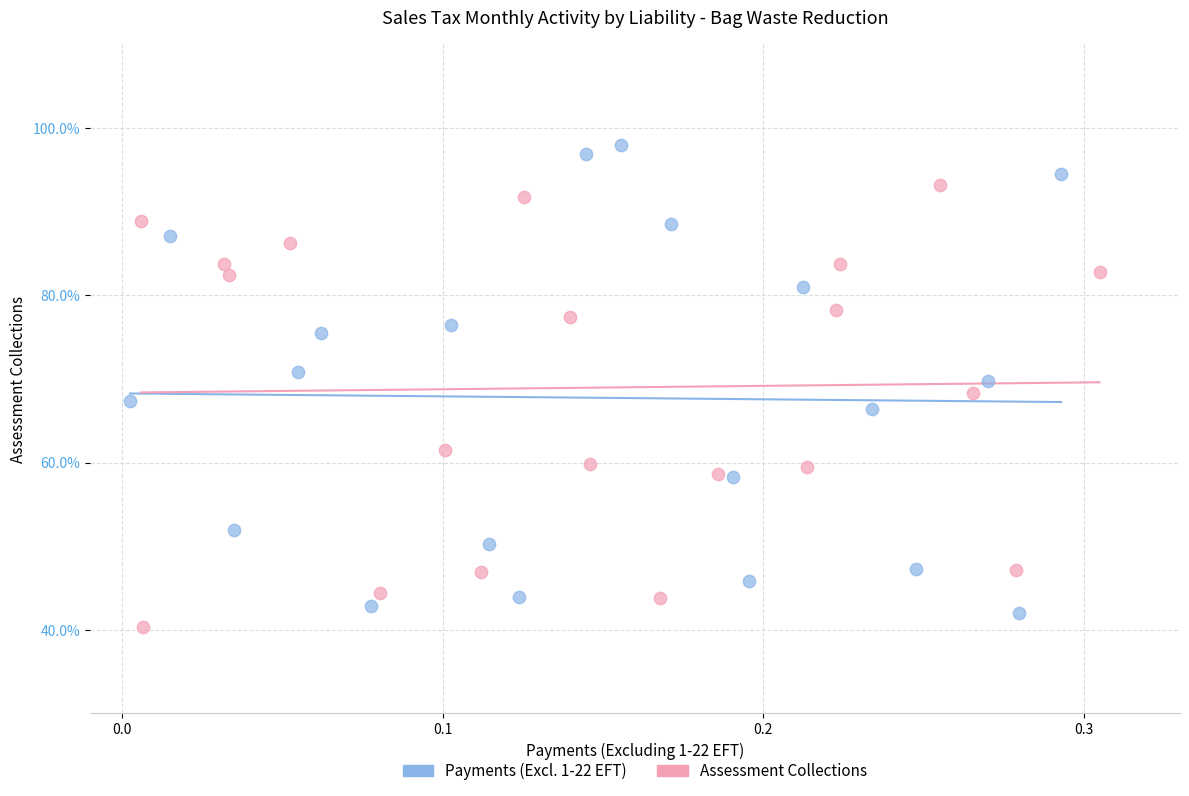

What are all the series names shown in the legend?

Payments (Excl. 1-22 EFT), Assessment Collections